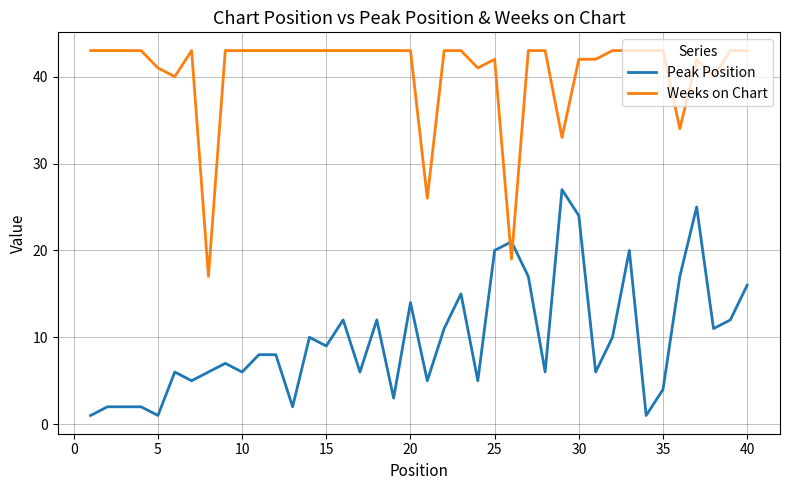

Rank the series by their average value, from highest to lowest.

Weeks on Chart, Peak Position